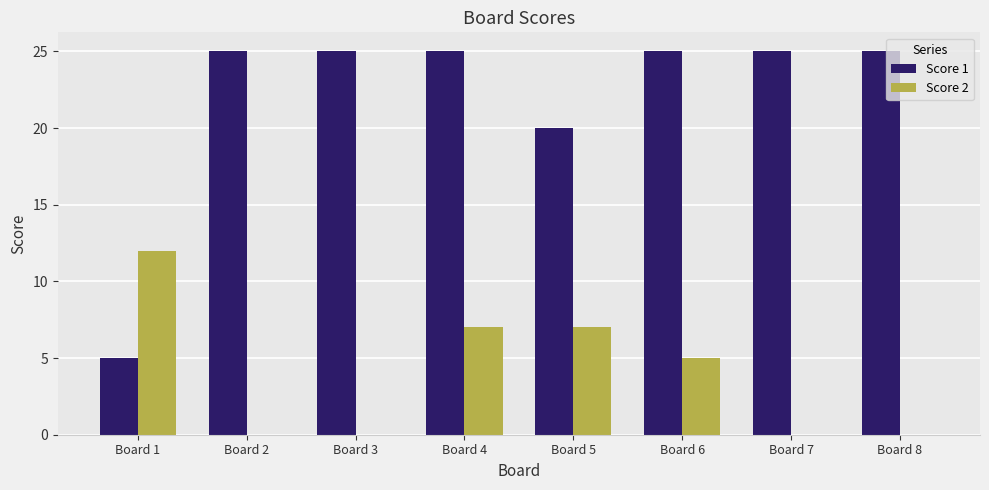

What is the highest value of the Score 2 series?

12